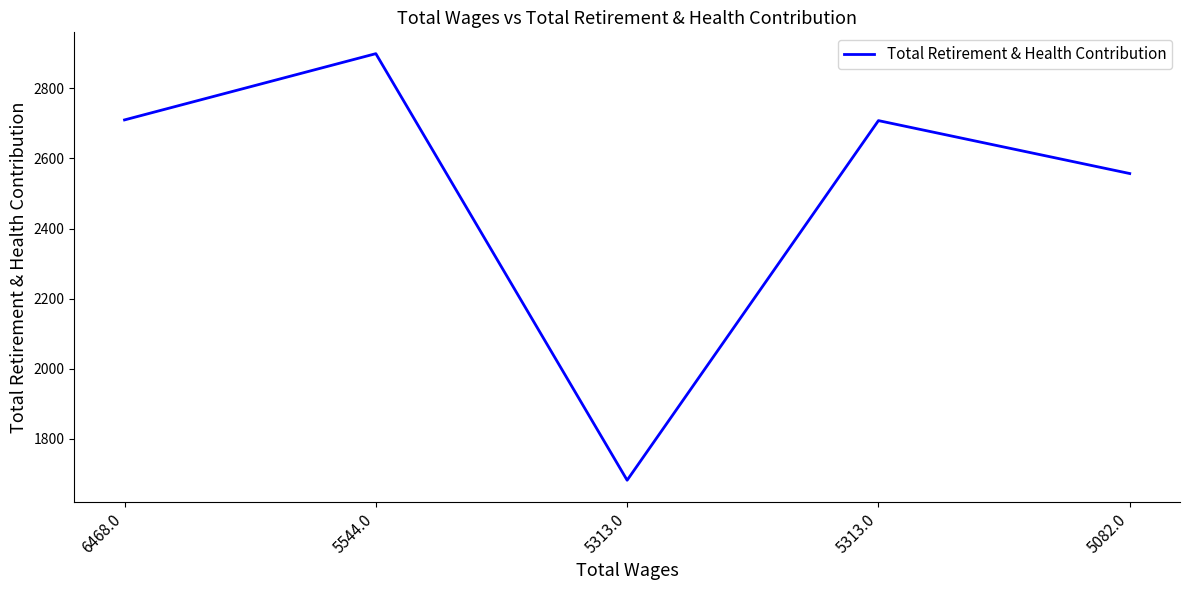

At which category does the data reach its first local valley?

5313.0